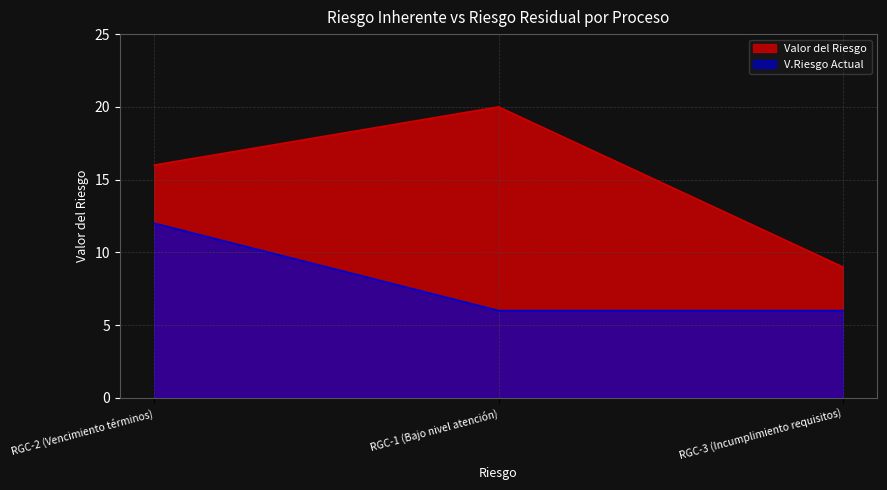

What is the maximum value shown in the chart?

20